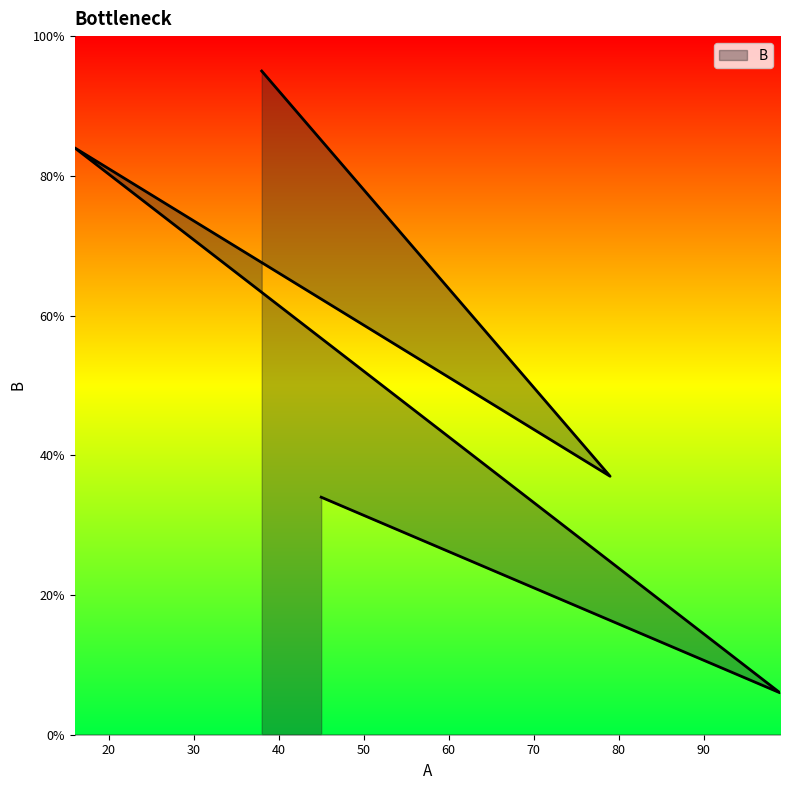

List the labels in order of value, largest first.

38, 16, 79, 45, 99